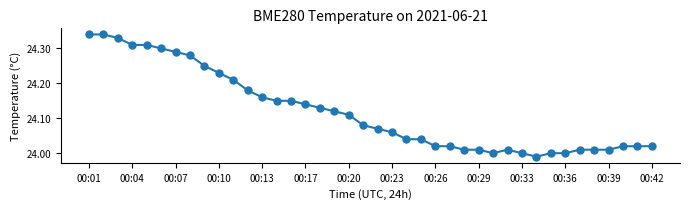

True or false: there are more than 0 points higher than both neighbors.

True